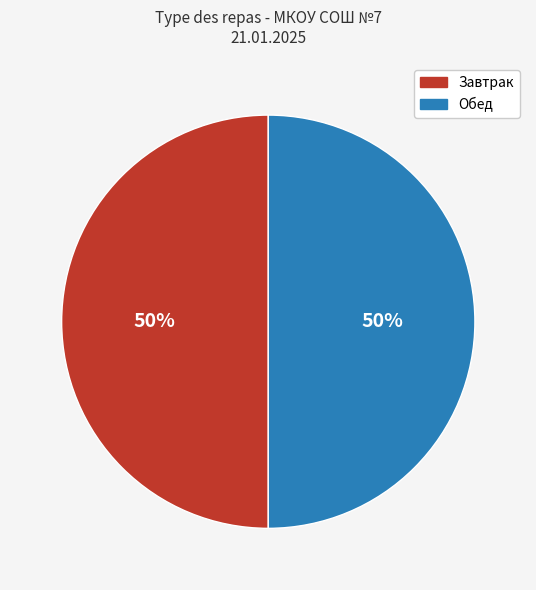

To the nearest percent, what is the difference between the largest and smallest slice percentages?

0%